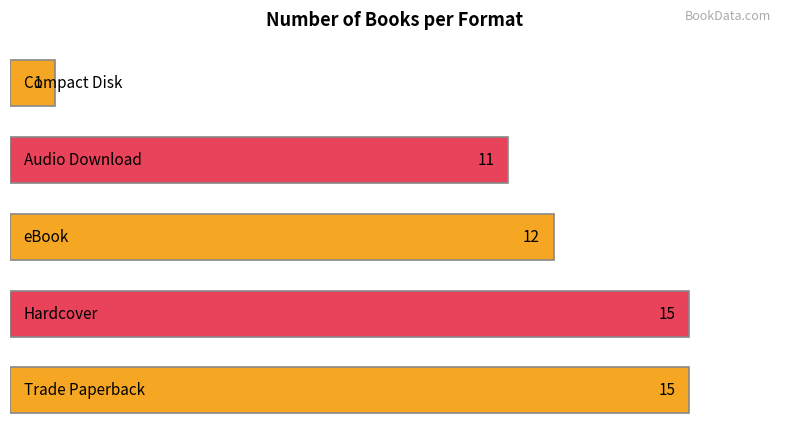

What is the difference between the maximum and minimum values?

14